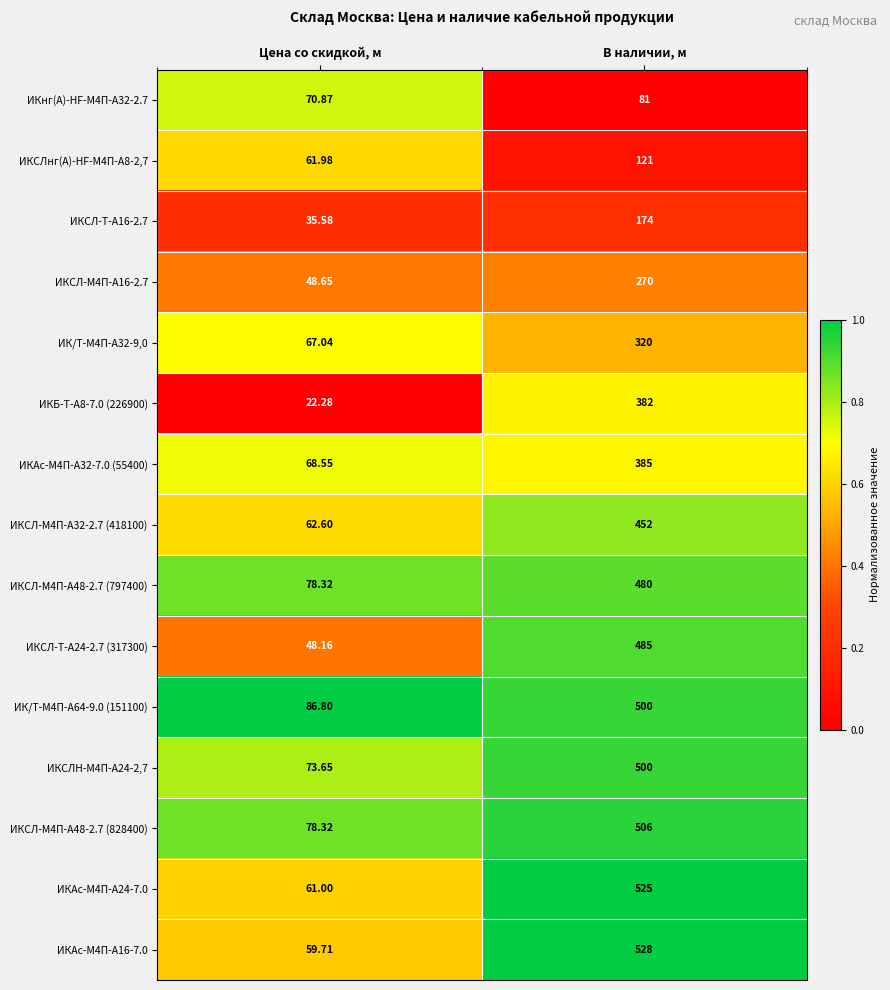

How many data points does each series have?

2